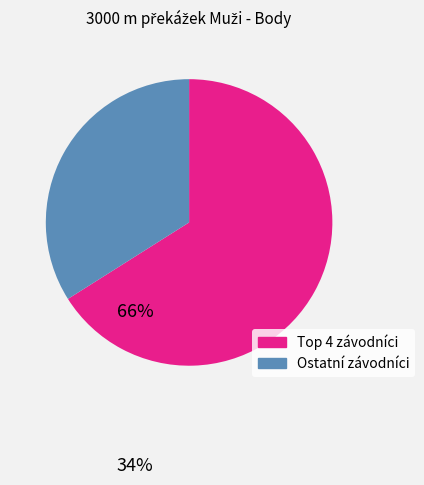

Does any single category account for the majority?

Yes